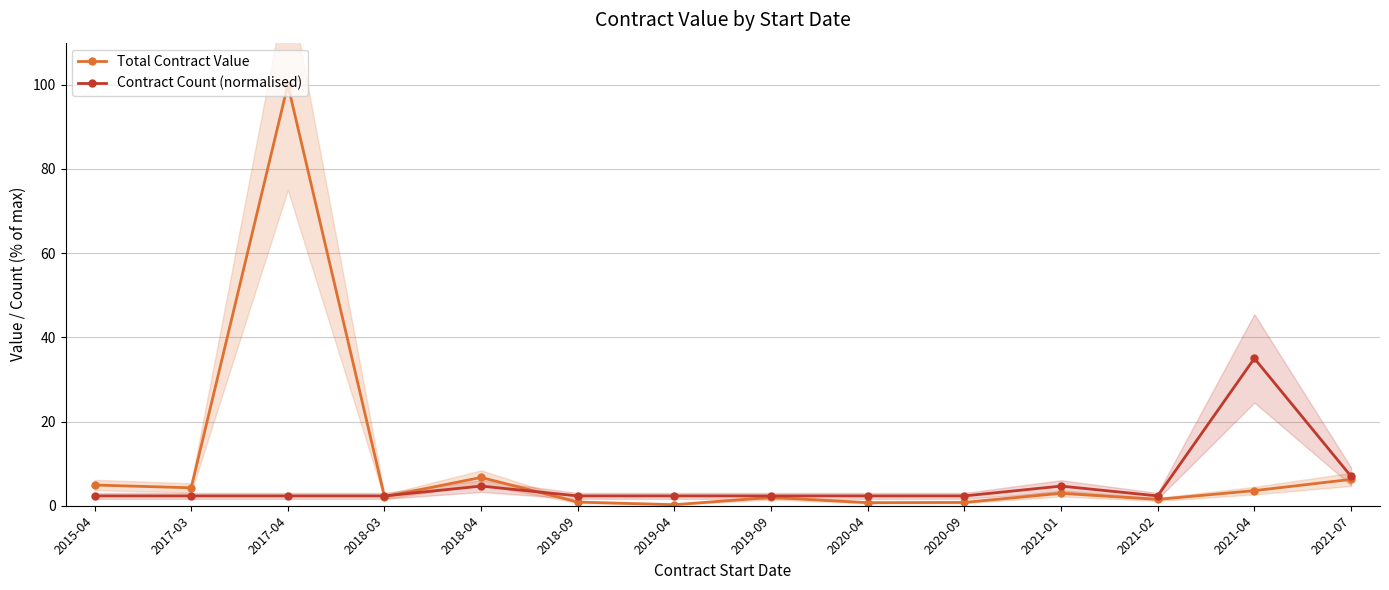

List the labels in order of Contract Count (normalised) value, largest first.

2021-04, 2021-07, 2018-04, 2021-01, 2015-04, 2017-03, 2017-04, 2018-03, 2018-09, 2019-04, 2019-09, 2020-04, 2020-09, 2021-02